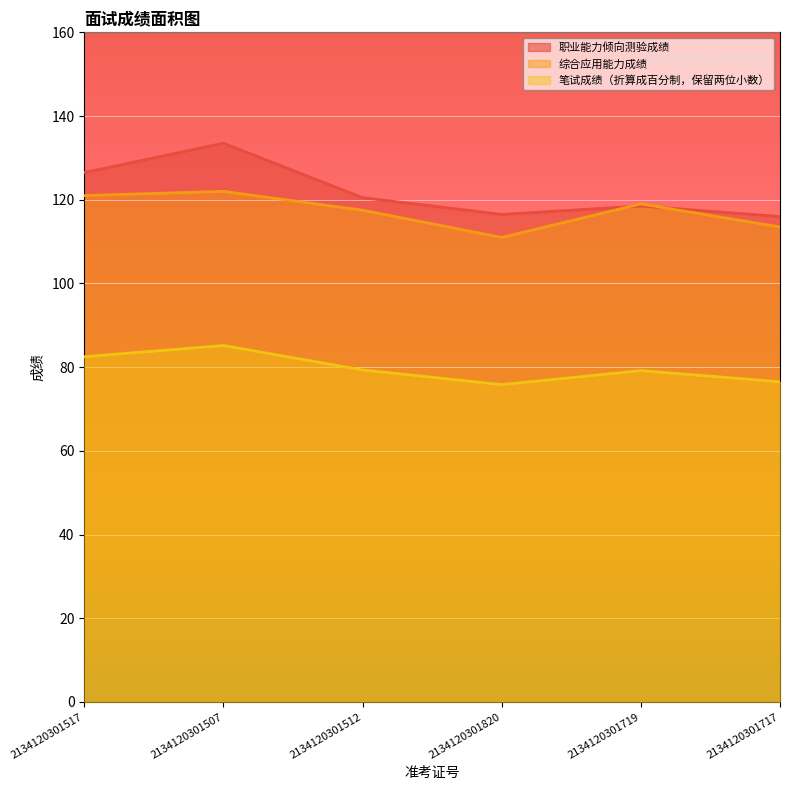

Reading right to left, what are all the values shown in this chart?

职业能力倾向测验成绩: 116.0	118.5	116.5	120.5	133.5	126.5
综合应用能力成绩: 113.5	119.0	111.0	117.5	122.0	121.0
笔试成绩（折算成百分制，保留两位小数）: 76.5	79.2	75.8	79.3	85.2	82.5